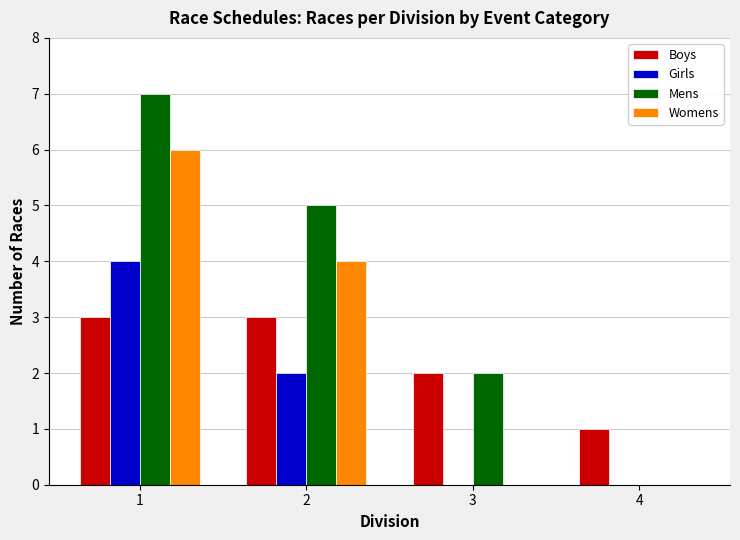

Reading left to right, what are all the values shown in this chart?

Boys: 1=3	2=3	3=2	4=1
Girls: 1=4	2=2	3=0	4=0
Mens: 1=7	2=5	3=2	4=0
Womens: 1=6	2=4	3=0	4=0